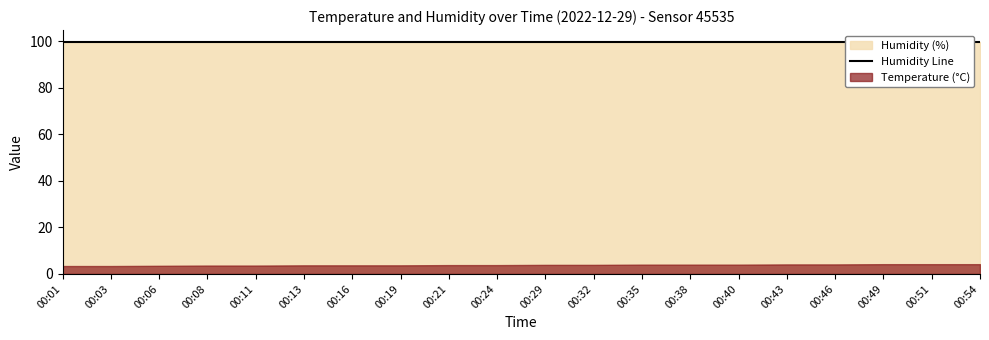

Reading left to right, what are all the values shown in this chart?

temperature: 00:01=3.4	00:03=3.4	00:06=3.5	00:08=3.6	00:11=3.6	00:13=3.7	00:16=3.7	00:19=3.7	00:21=3.8	00:24=3.8	00:29=3.9	00:32=3.9	00:35=4.0	00:38=4.0	00:40=4.0	00:43=4.1	00:46=4.1	00:49=4.2	00:51=4.2	00:54=4.2
humidity: 00:01=99.9	00:03=99.9	00:06=99.9	00:08=99.9	00:11=99.9	00:13=99.9	00:16=99.9	00:19=99.9	00:21=99.9	00:24=99.9	00:29=99.9	00:32=99.9	00:35=99.9	00:38=99.9	00:40=99.9	00:43=99.9	00:46=99.9	00:49=99.9	00:51=99.9	00:54=99.9